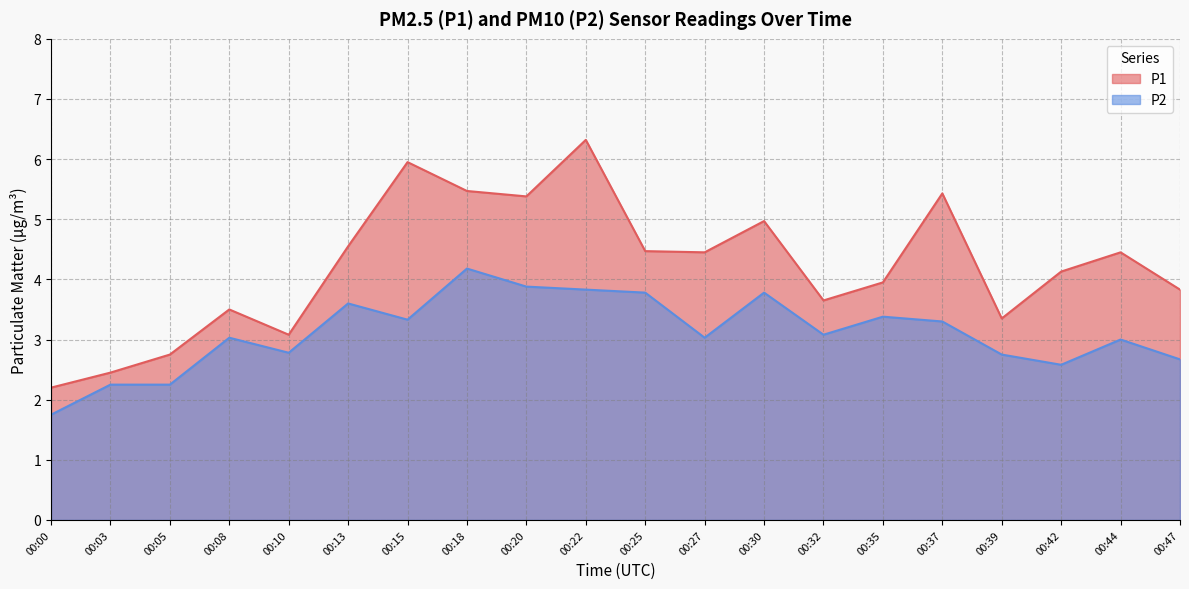

How many values in the P1 series are below 4?

9